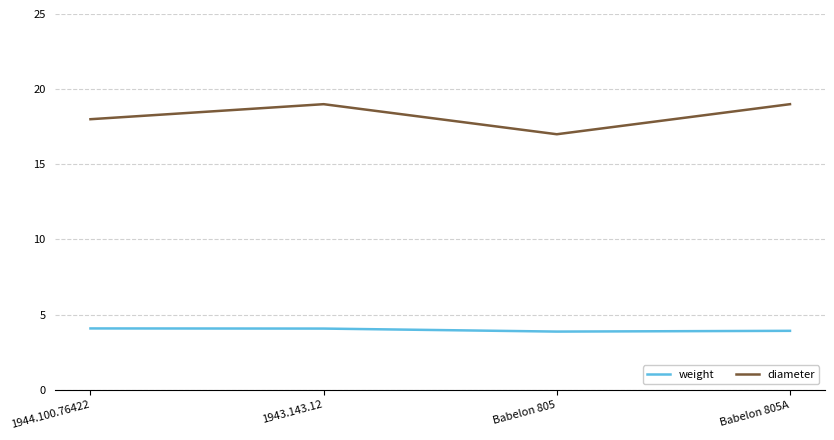

Is it true that diameter equals 5.6 at 1944.100.76422?

False